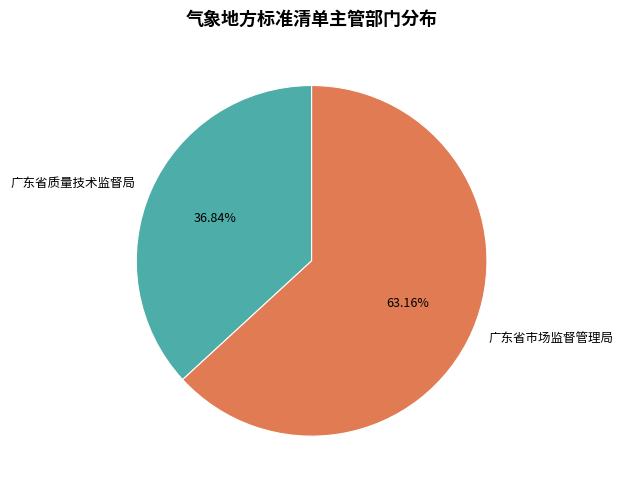

Which has a higher value, 广东省市场监督管理局 or 广东省质量技术监督局?

广东省市场监督管理局